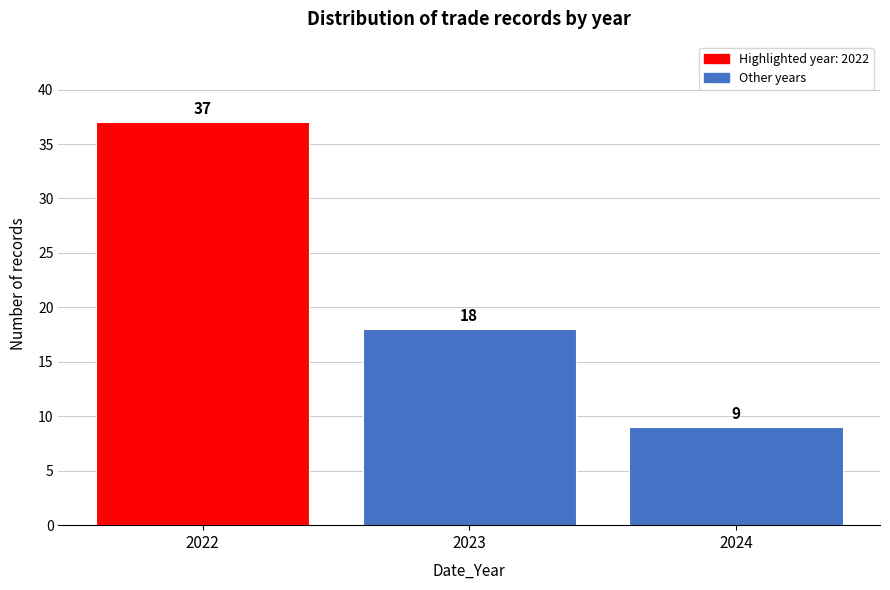

Reading left to right, transcribe this chart: for each bar, give the range it covers on the x-axis and its height.

2021.5 to 2022.5: 37
2022.5 to 2023.5: 18
2023.5 to 2024.5: 9